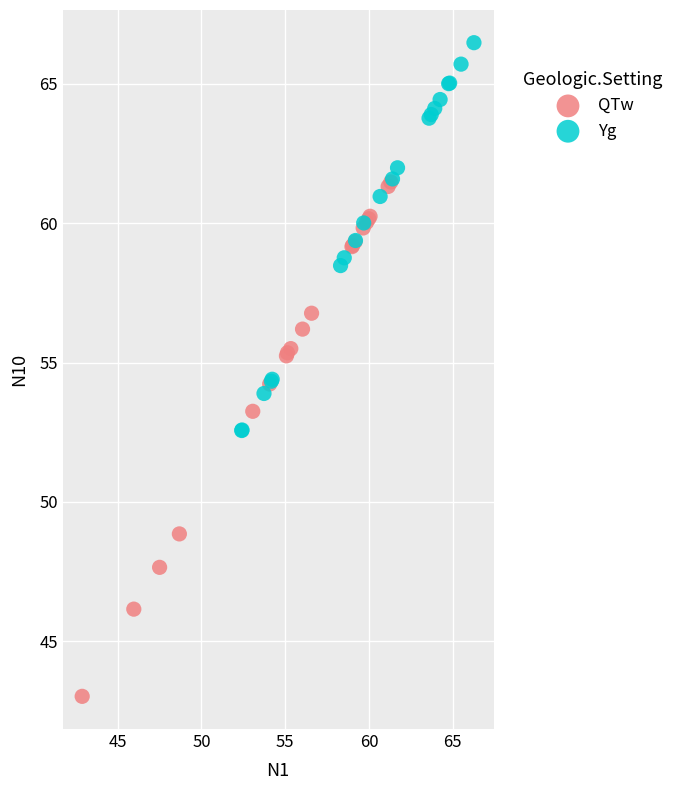

What are all the series names shown in the legend?

QTw, Yg